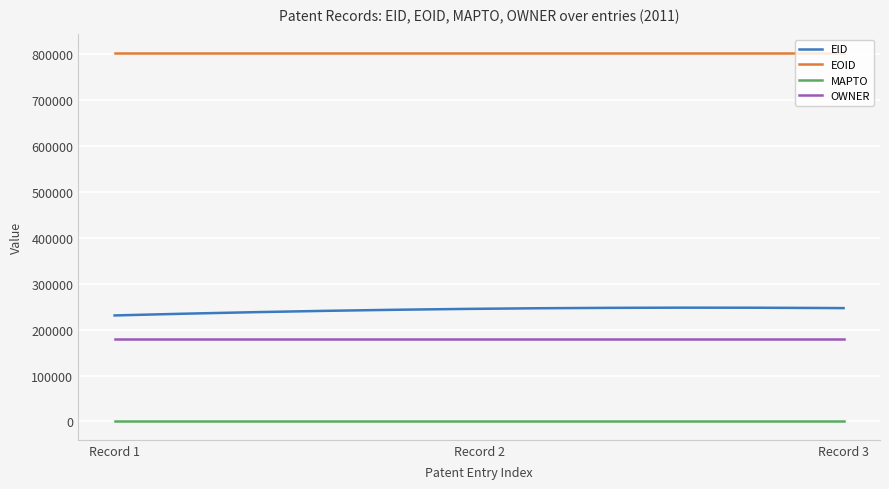

What is the maximum value shown in the chart?

803450.0